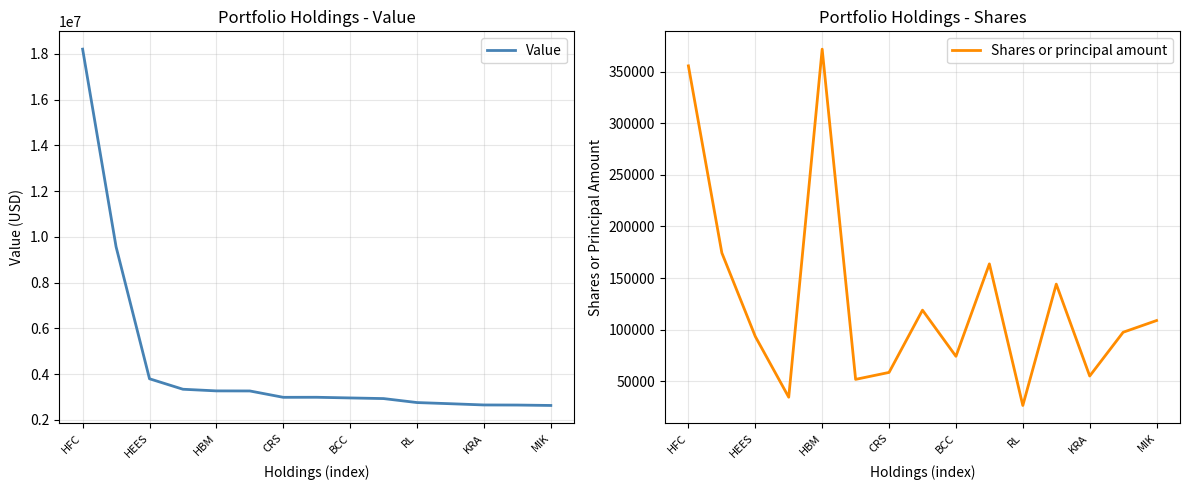

Where does the Shares or principal amount series first go above 97540?

HFC